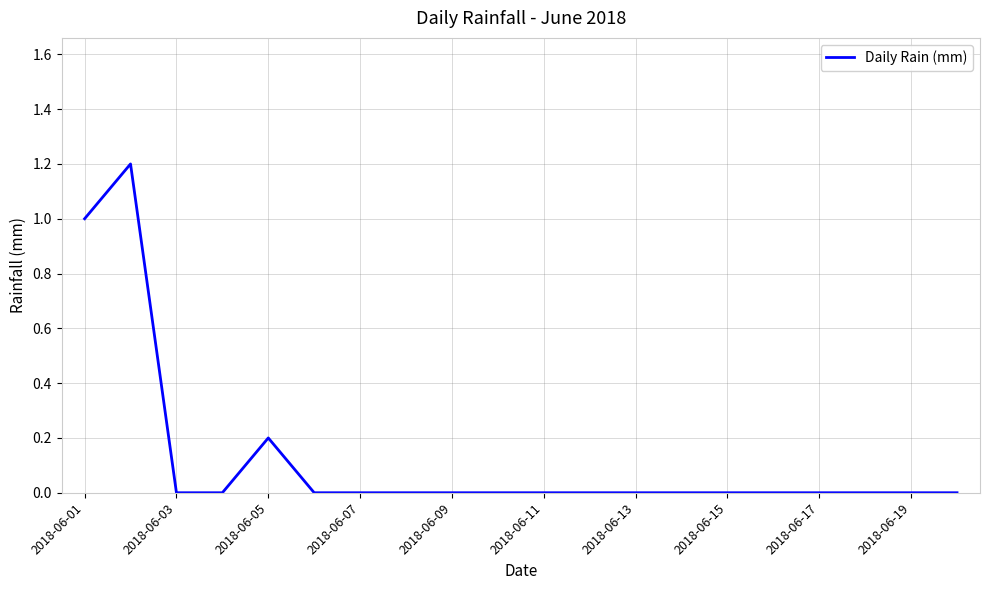

What is the greatest value displayed?

1.2